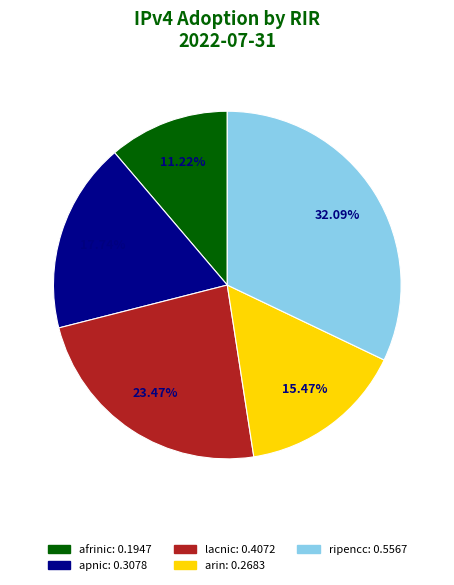

Is it true that ripencc is 26% of the pie?

False